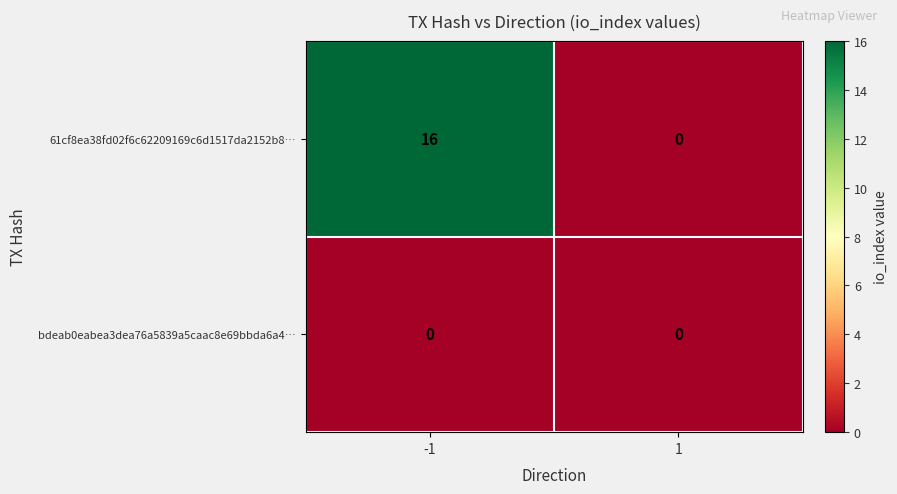

The value of 61cf8ea38fd02f6c62209169c6d1517da2152b8… at -1 is 8. True or false?

False